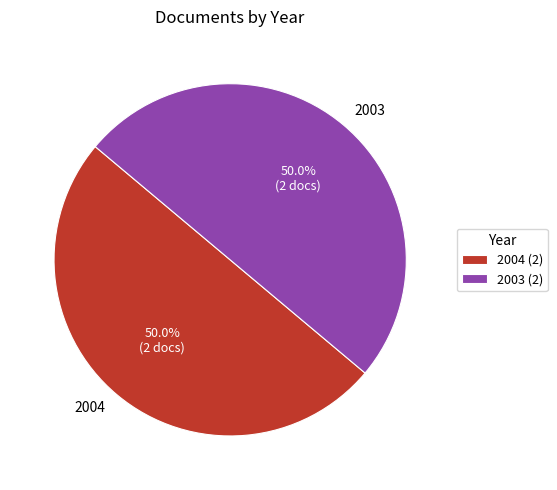

What is the ratio of the value at 2003 to the value at 2004?

1.0